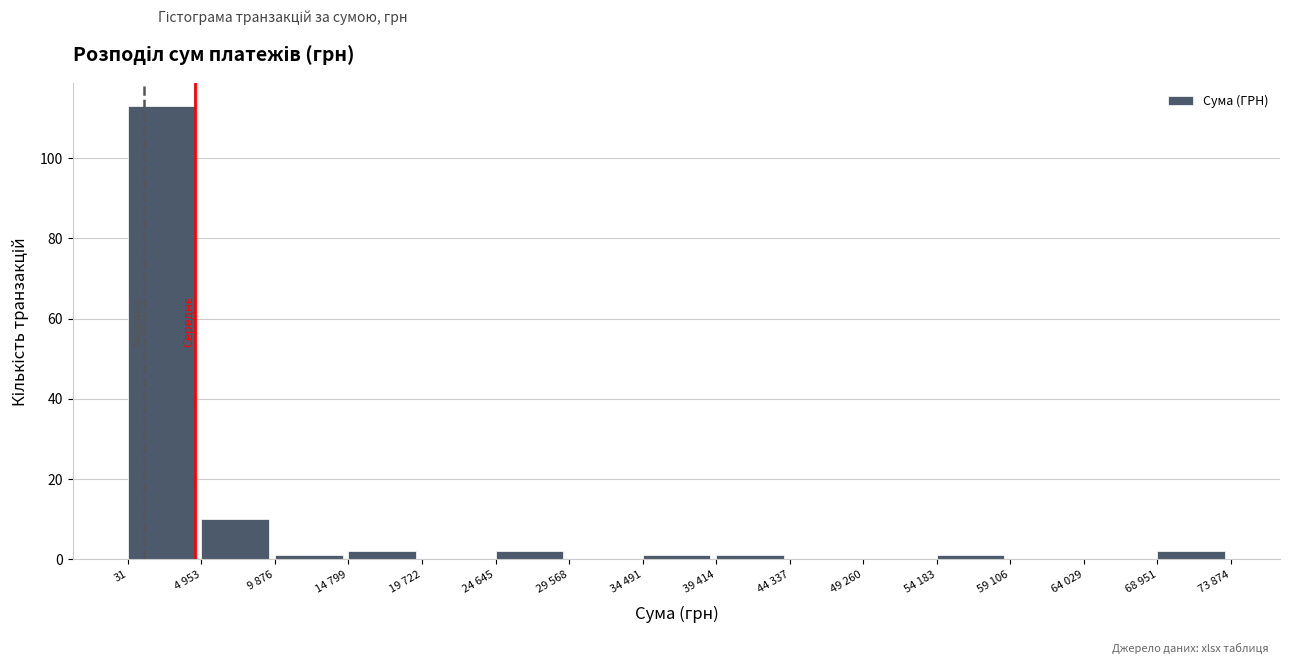

Reading right to left, list all the values displayed in this chart.

68 951=2	64 029=0	59 106=0	54 183=1	49 260=0	44 337=0	39 414=1	34 491=1	29 568=0	24 645=2	19 722=0	14 799=2	9 876=1	4 953=10	31=113